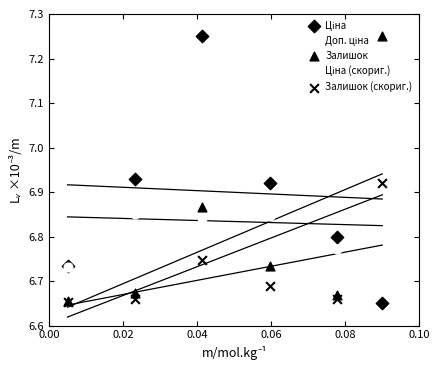

Which series contains the lowest Y value?

Ціна